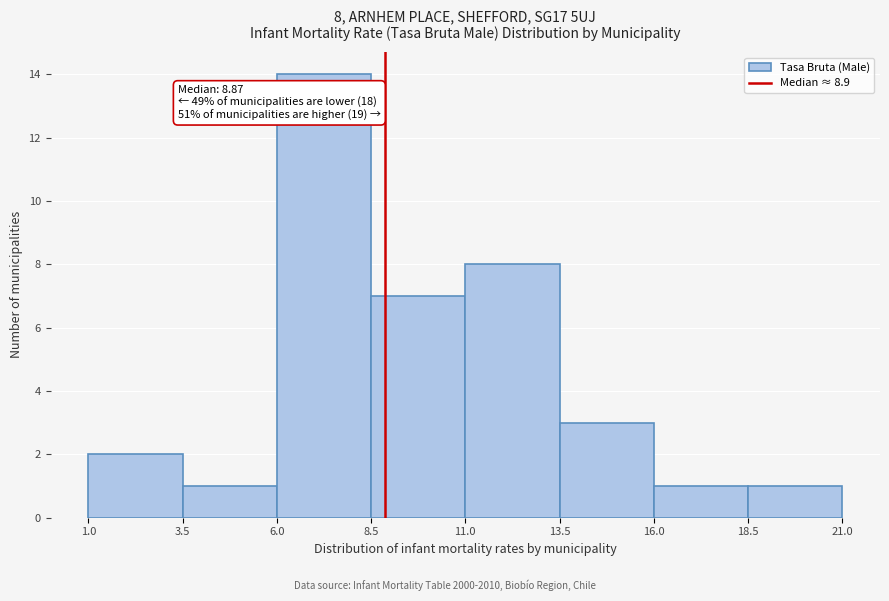

Over which range of the x-axis is the bar tallest?

6.0 to 8.5